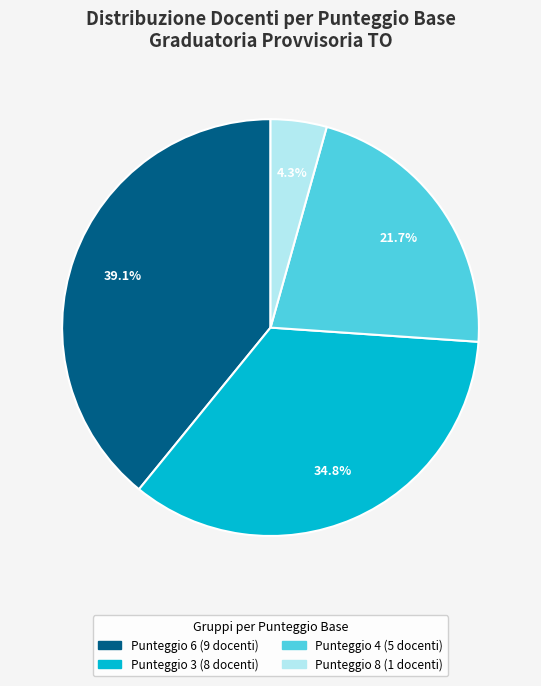

Is there a majority slice in this chart?

No